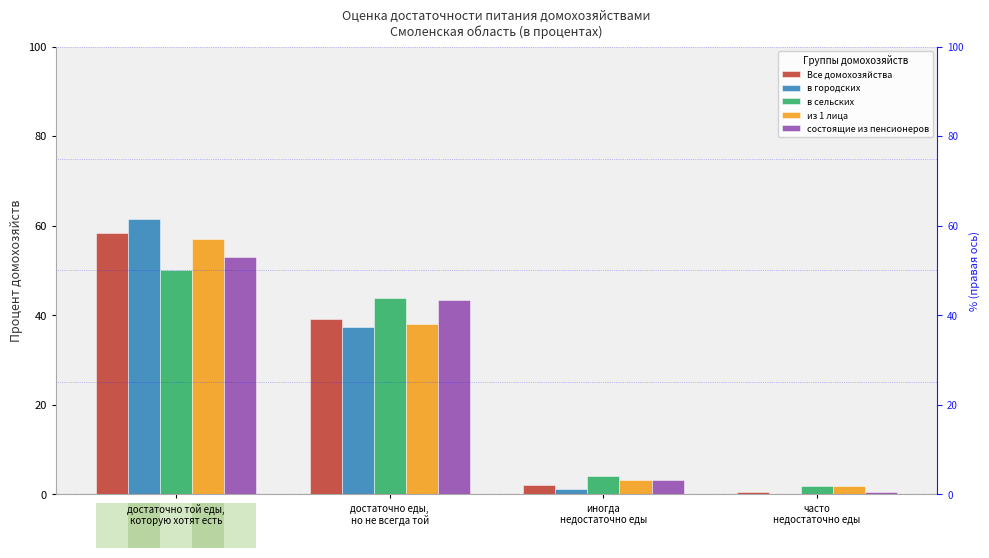

Reading right to left, list all the values displayed in this chart.

Все домохозяйства: 0.5	2.0	39.1	58.3
в городских: 0.0	1.3	37.3	61.4
в сельских: 1.9	4.1	43.8	50.1
из 1 лица: 1.8	3.1	38.1	57.1
состоящие из пенсионеров: 0.5	3.1	43.4	53.0